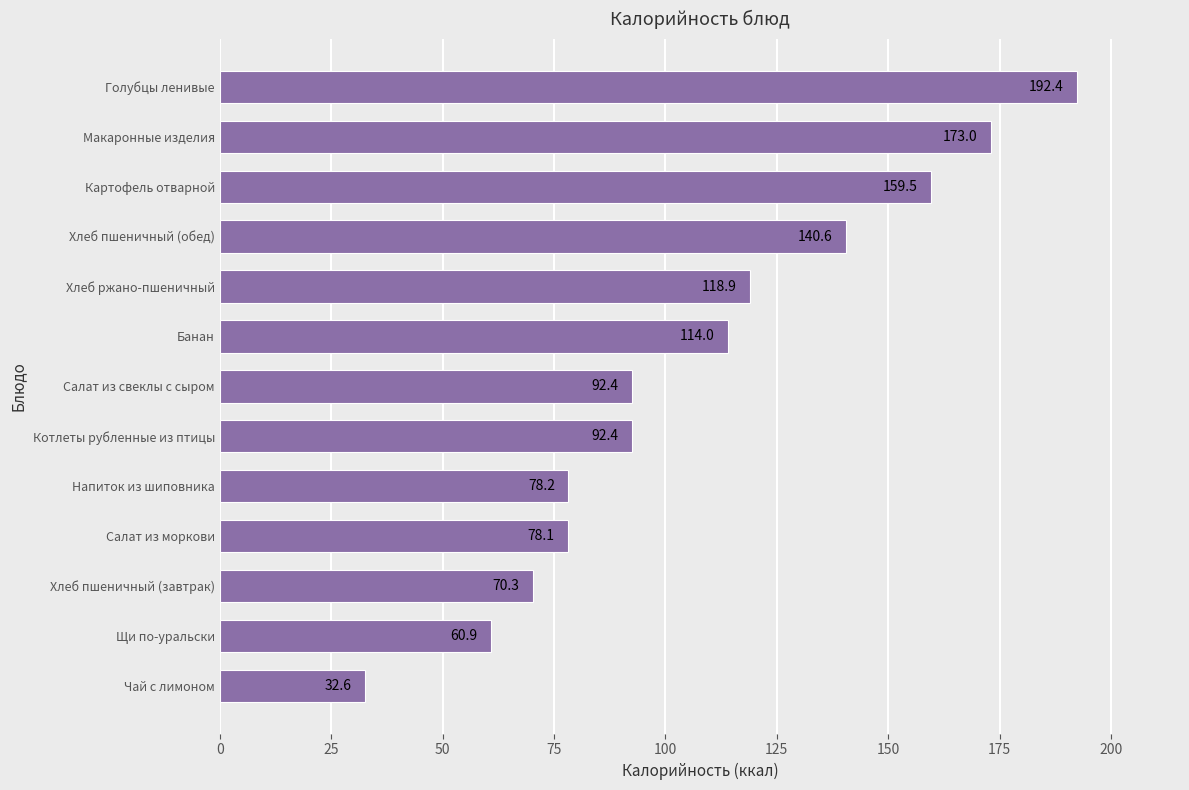

Approximately how many times larger is the value at Хлеб пшеничный (завтрак) compared to Чай с лимоном?

2.2